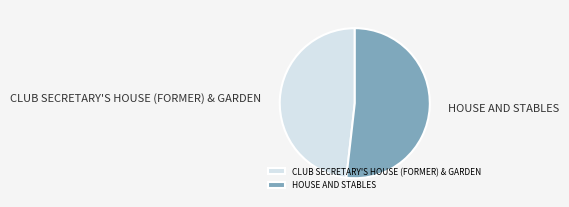

Which category accounts for the majority?

HOUSE AND STABLES